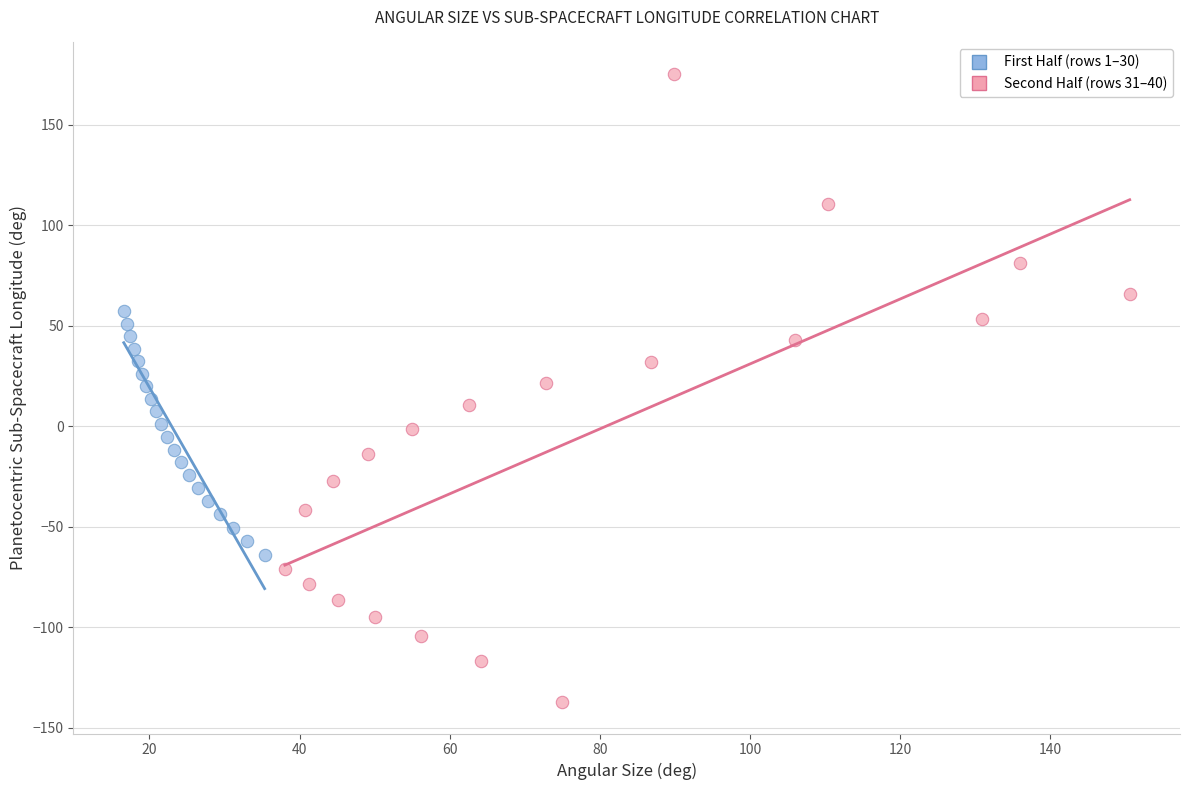

Which series contains the highest Y value?

Second Half (rows 31–40)